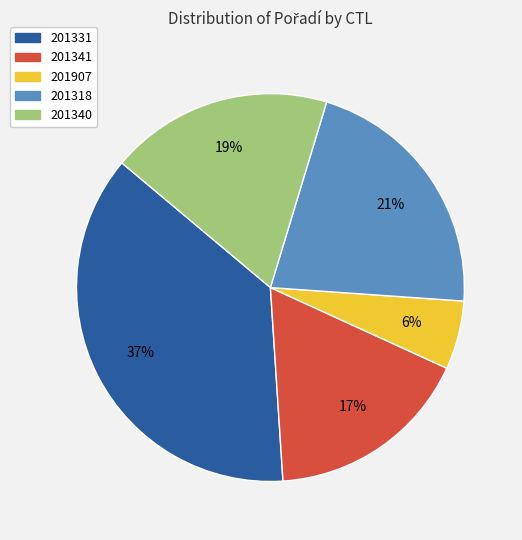

How many segments does this pie chart have?

5